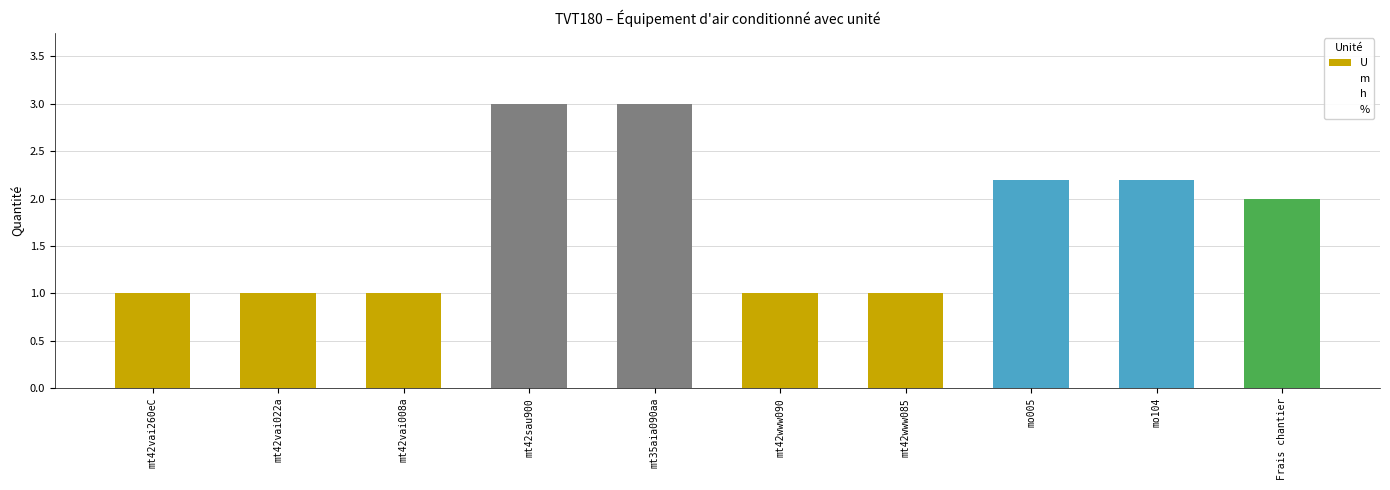

What is the sum of all U values?

5.0